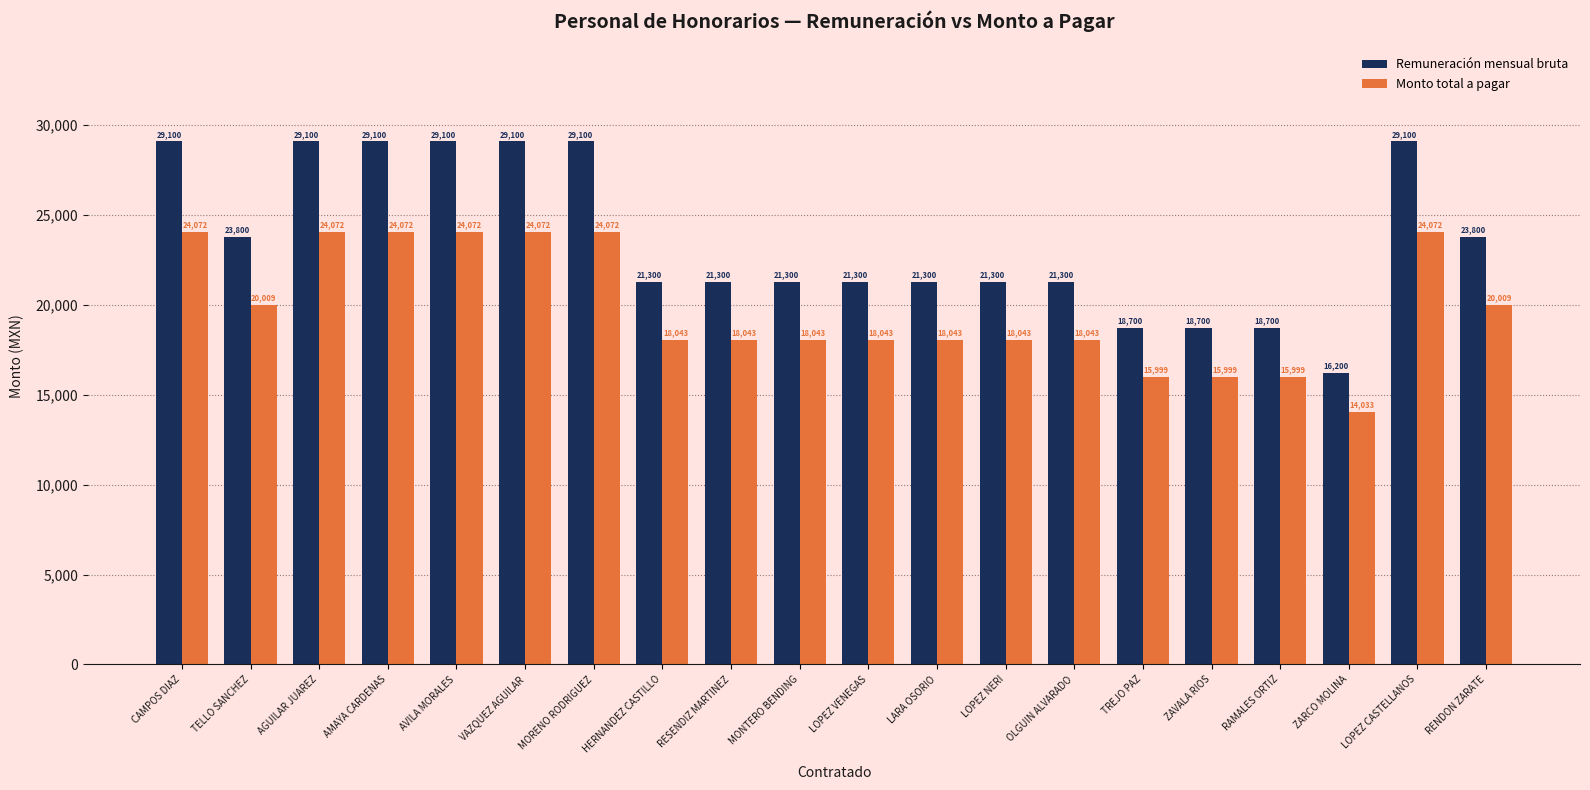

The Monto total a pagar series shows 25164.5 at LARA OSORIO. True or false?

False